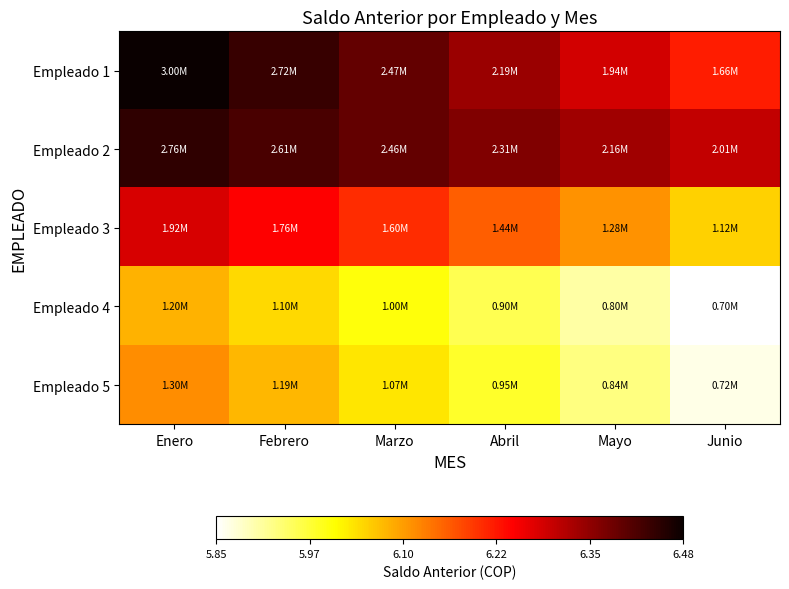

Which series has the widest spread of values?

Empleado 1